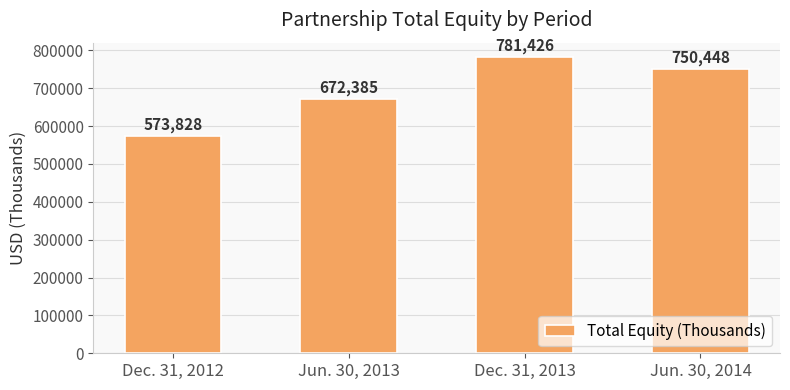

What is the smallest value displayed?

573828